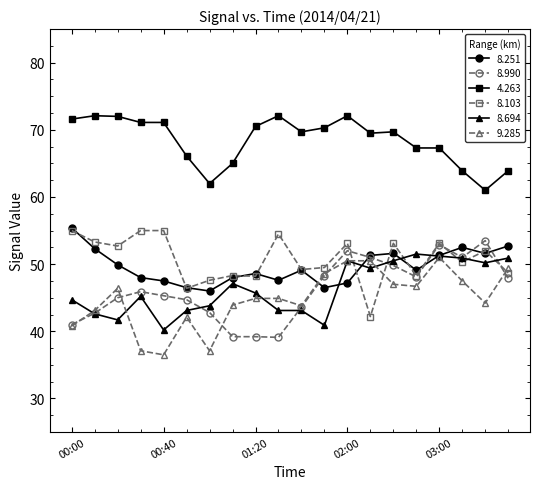

What is the highest value of the 8.694 series?

51.5